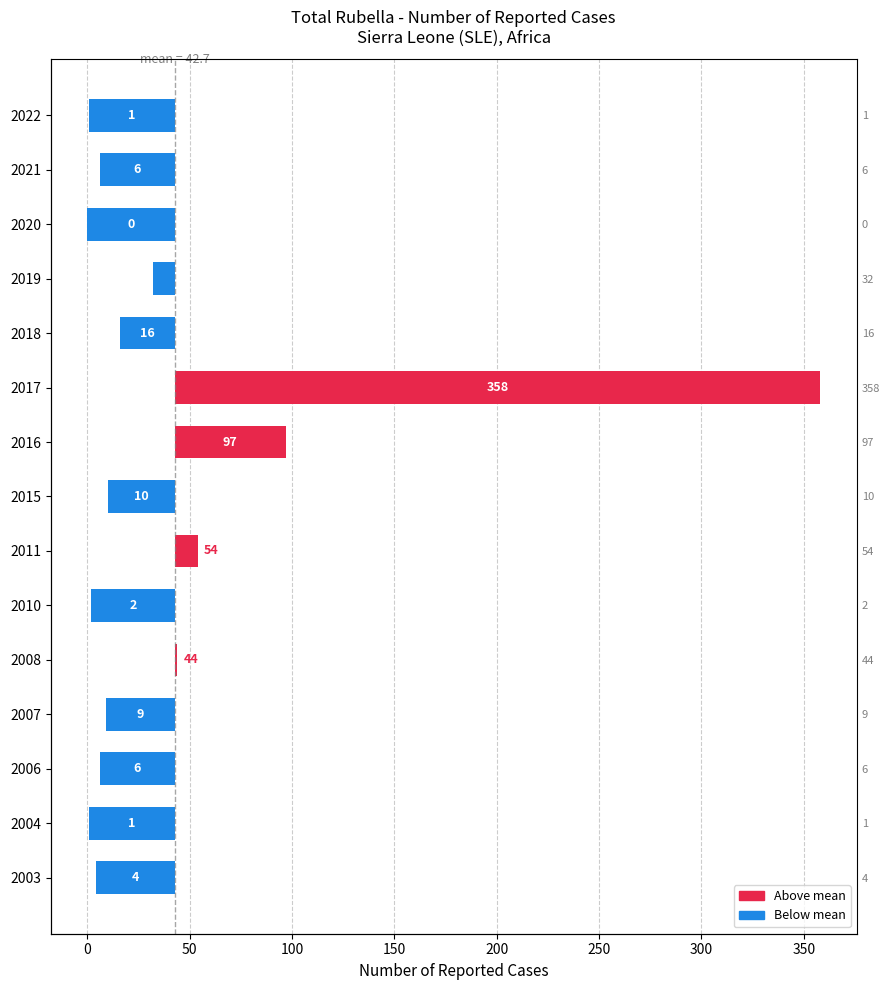

True or false: the data shows -53.1 at 2010.

False